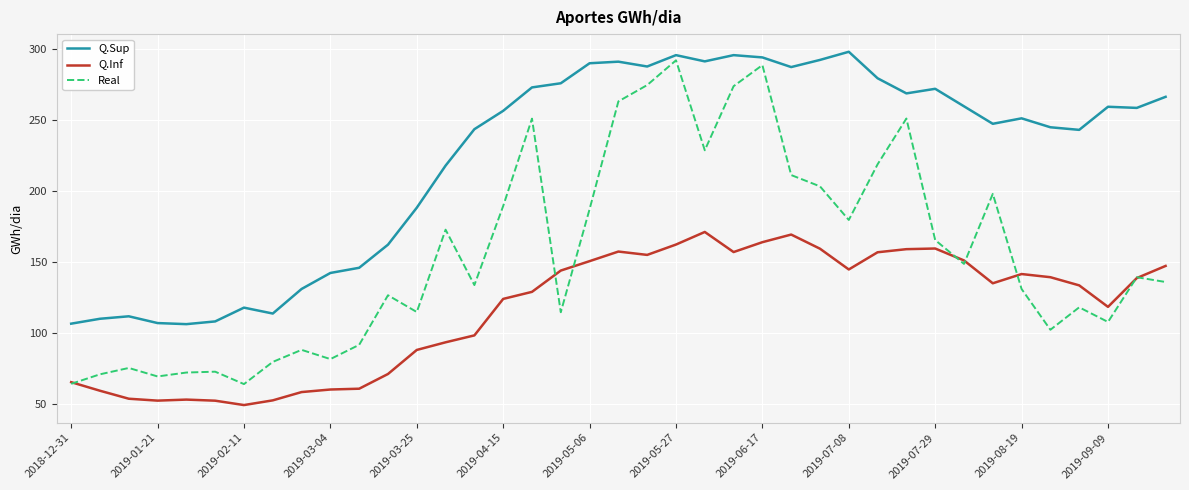

Which series has the largest total across all categories?

Q.Sup